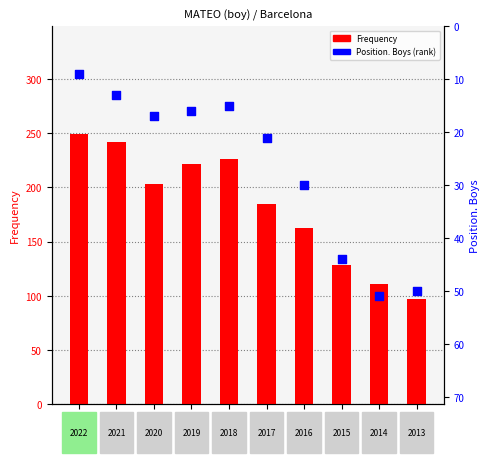

Which series contains the highest Y value?

Frequency